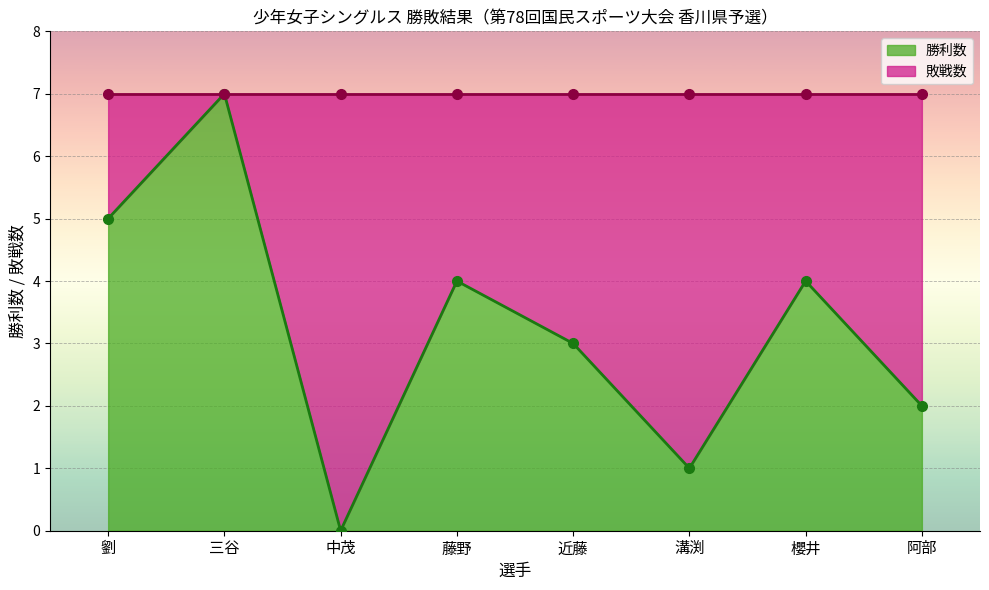

What value does the data have at 藤野?

4